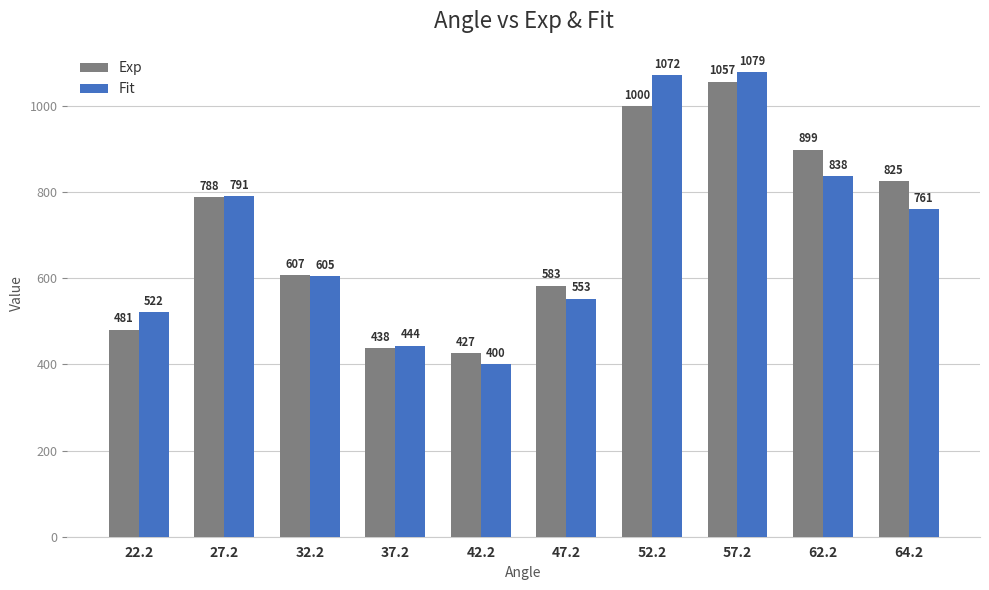

What is the label of the 1st bar from the right?

64.2